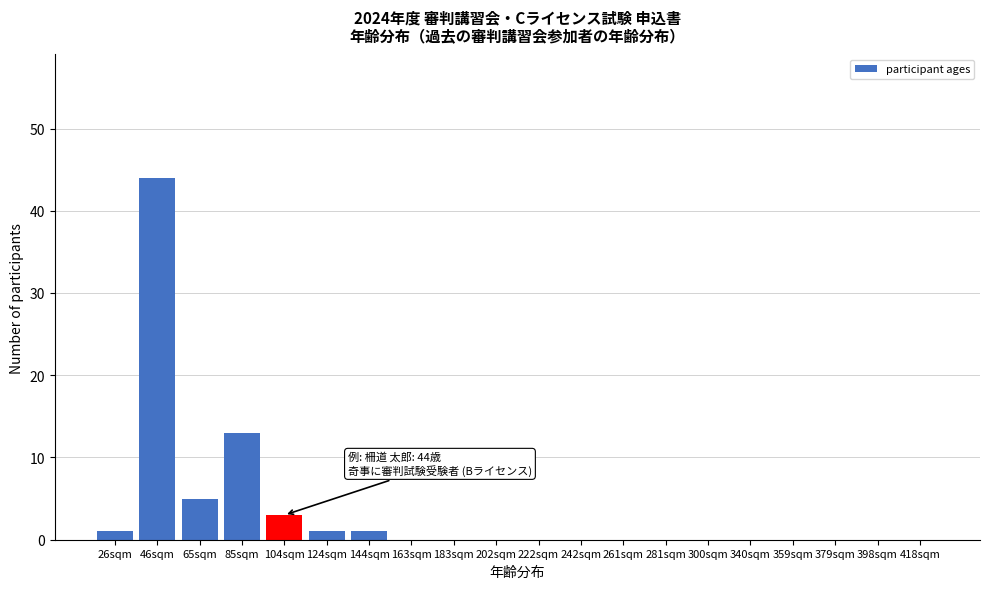

Reading right to left, transcribe all the data shown in this chart.

418sqm=0	398sqm=0	379sqm=0	359sqm=0	340sqm=0	300sqm=0	281sqm=0	261sqm=0	242sqm=0	222sqm=0	202sqm=0	183sqm=0	163sqm=0	144sqm=1	124sqm=1	104sqm=3	85sqm=13	65sqm=5	46sqm=44	26sqm=1